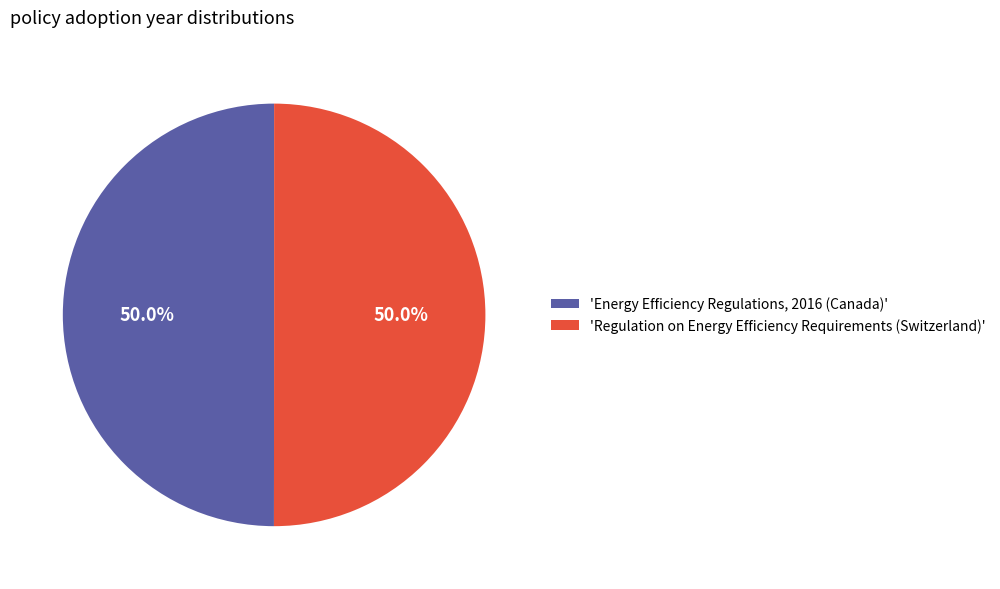

What portion of the pie excludes 'Energy Efficiency Regulations, 2016 (Canada)'?

50.0%